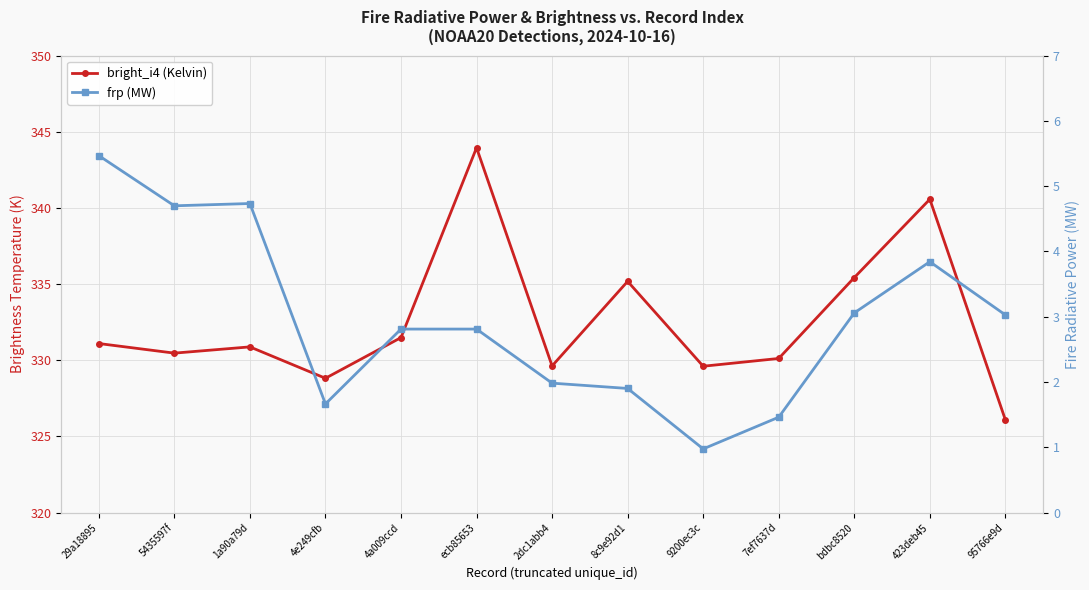

Between 7ef7637d and 5435597f, which is larger?

5435597f